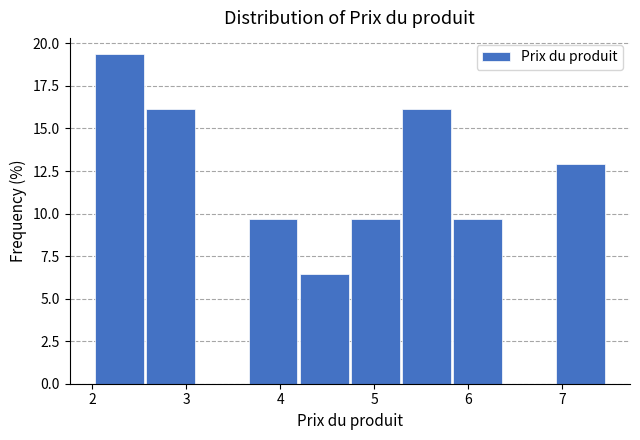

How tall is the bar that spans 4.8 to 5.3 on the x-axis? Neither the bar edges nor the heights are printed on the chart, so give them approximately, as read against the axes.

9.5